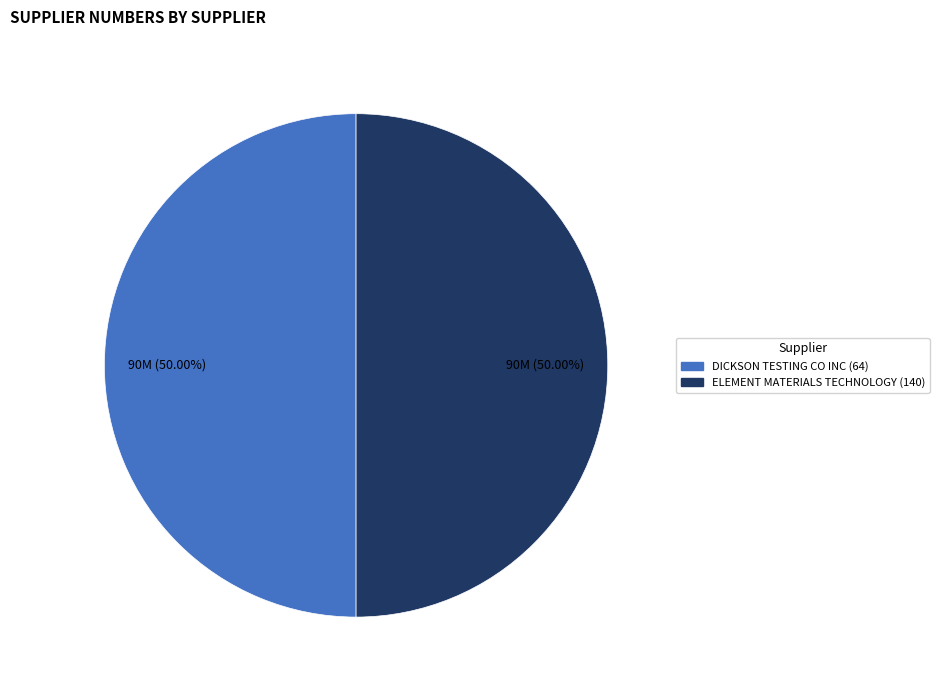

Is the sum of DICKSON TESTING CO INC (64) and ELEMENT MATERIALS TECHNOLOGY (140) greater than half?

Yes